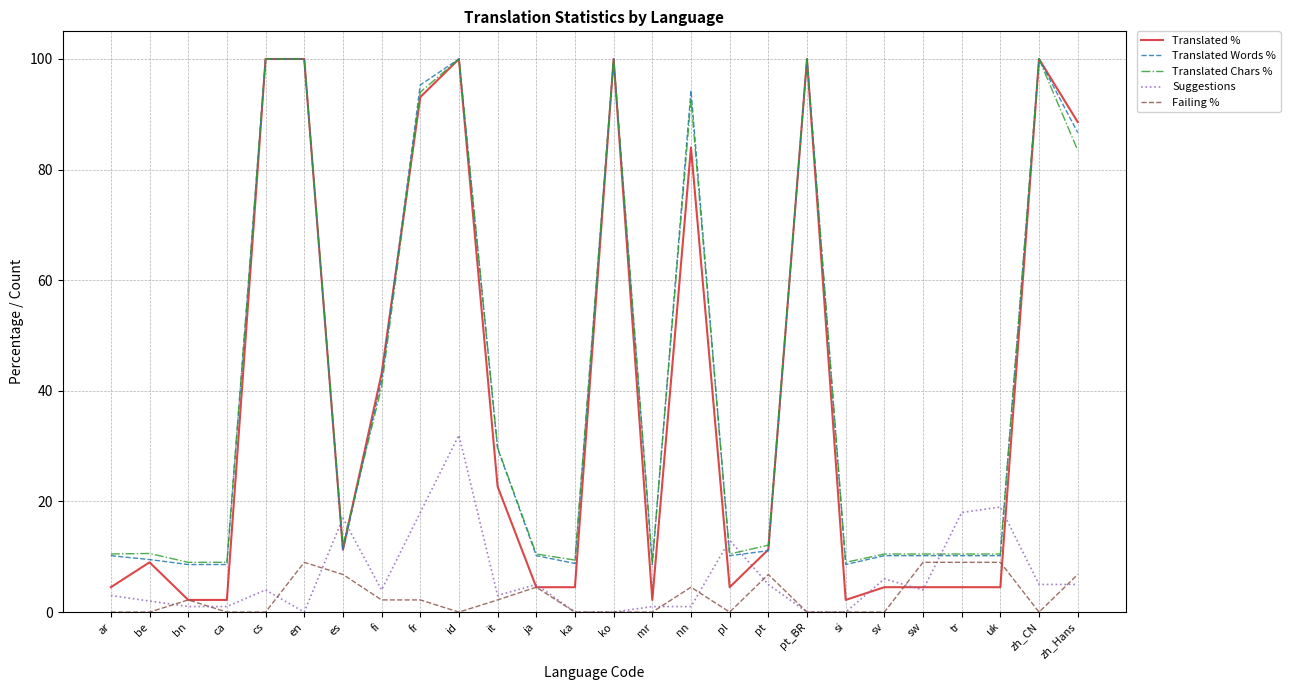

How many intersections are there between Translated Words % and Suggestions?

6